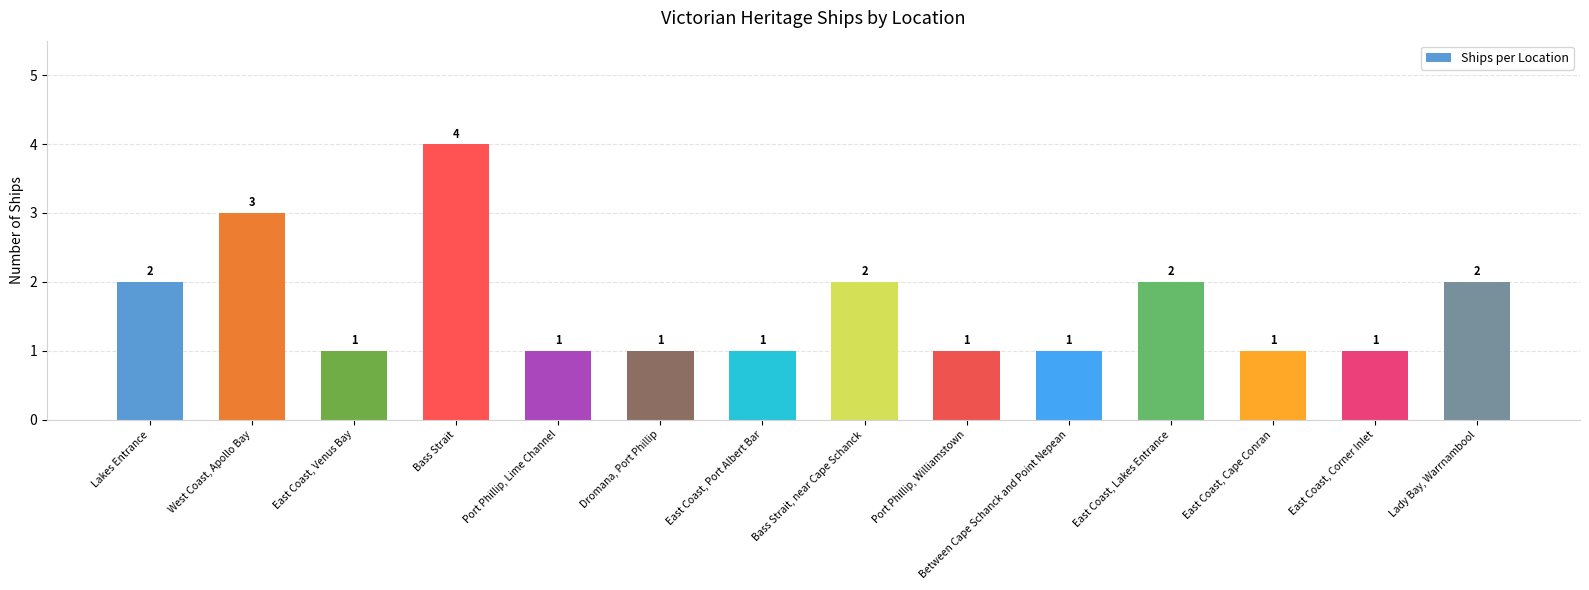

Reading right to left, transcribe all the data shown in this chart.

2	1	1	2	1	1	2	1	1	1	4	1	3	2